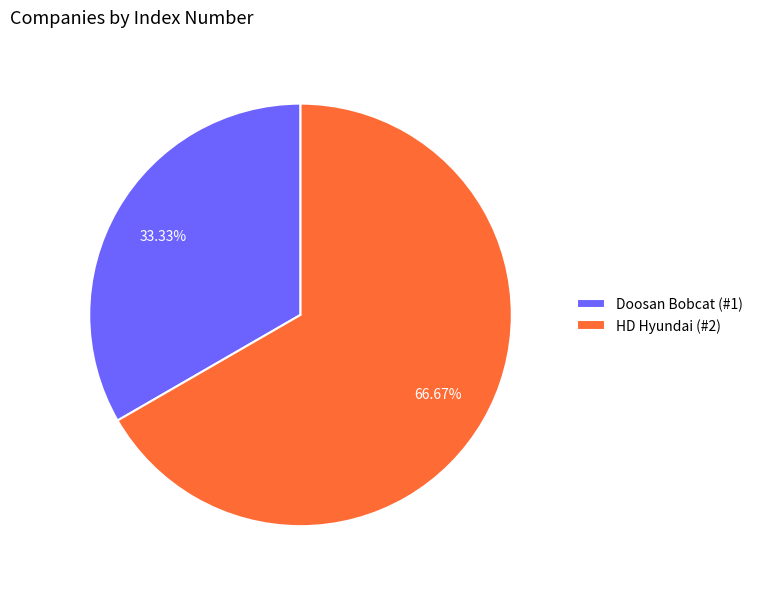

Between Doosan Bobcat and HD Hyundai, which is larger?

HD Hyundai